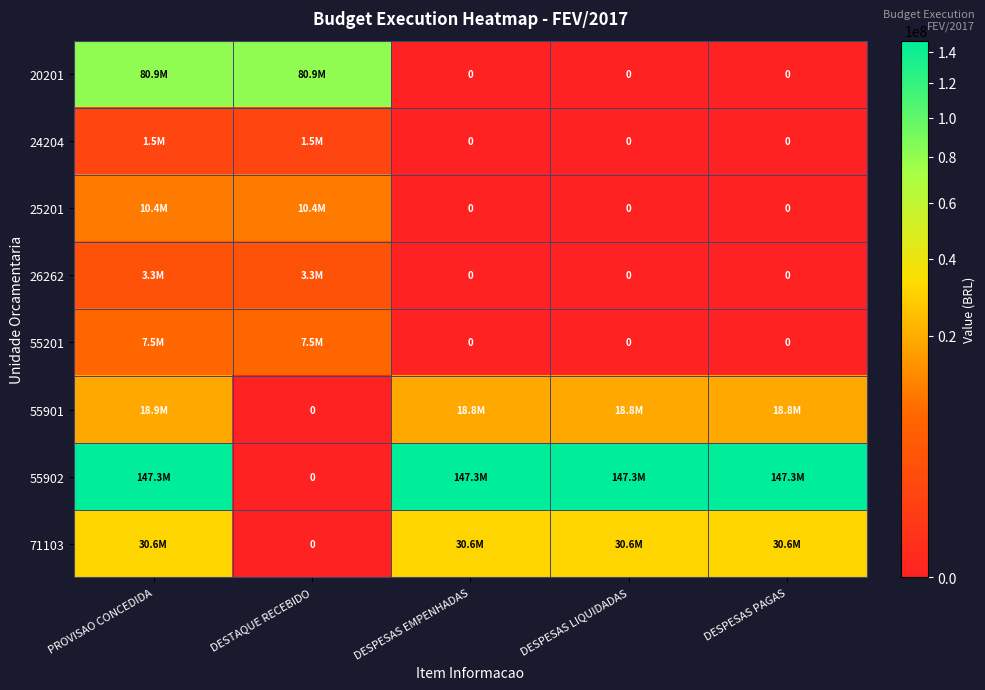

What is the maximum value shown in the chart?

147348868